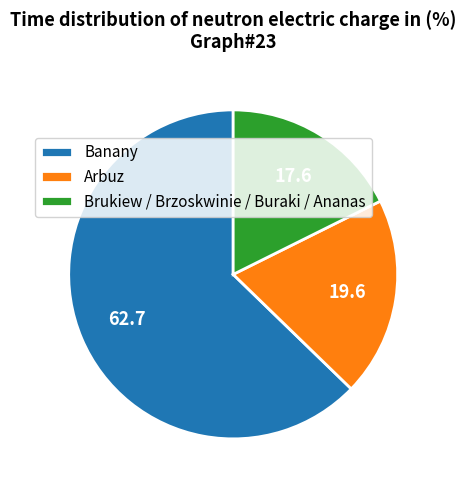

True or false: Brukiew / Brzoskwinie / Buraki / Ananas accounts for 24% of the total.

False